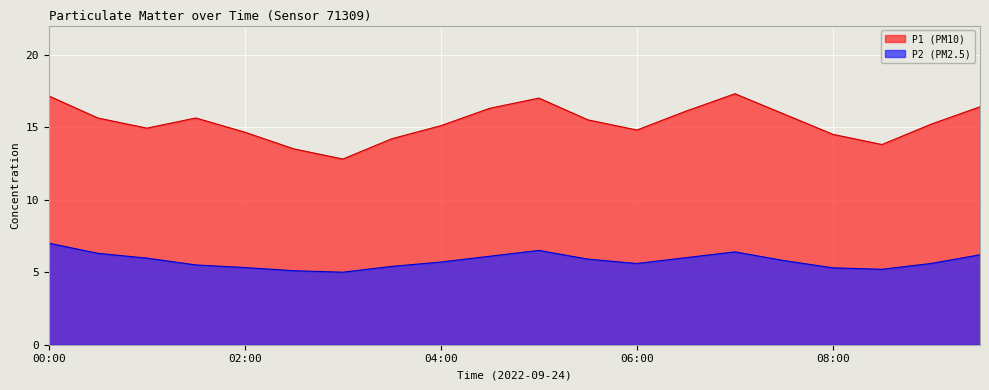

Reading left to right, list all the values displayed in this chart.

P1: 00:00=17.1	00:30=15.6	01:00=14.9	01:30=15.6	02:00=14.7	02:30=13.5	03:00=12.8	03:30=14.2	04:00=15.1	04:30=16.3	05:00=17.0	05:30=15.5	06:00=14.8	06:30=16.1	07:00=17.3	07:30=15.9	08:00=14.5	08:30=13.8	09:00=15.2	09:30=16.4
P2: 00:00=7.0	00:30=6.3	01:00=6.0	01:30=5.5	02:00=5.3	02:30=5.1	03:00=5.0	03:30=5.4	04:00=5.7	04:30=6.1	05:00=6.5	05:30=5.9	06:00=5.6	06:30=6.0	07:00=6.4	07:30=5.8	08:00=5.3	08:30=5.2	09:00=5.6	09:30=6.2